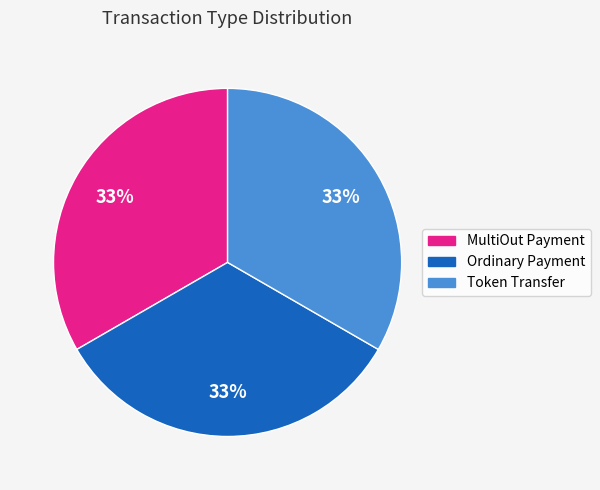

How many segments does this pie chart have?

3